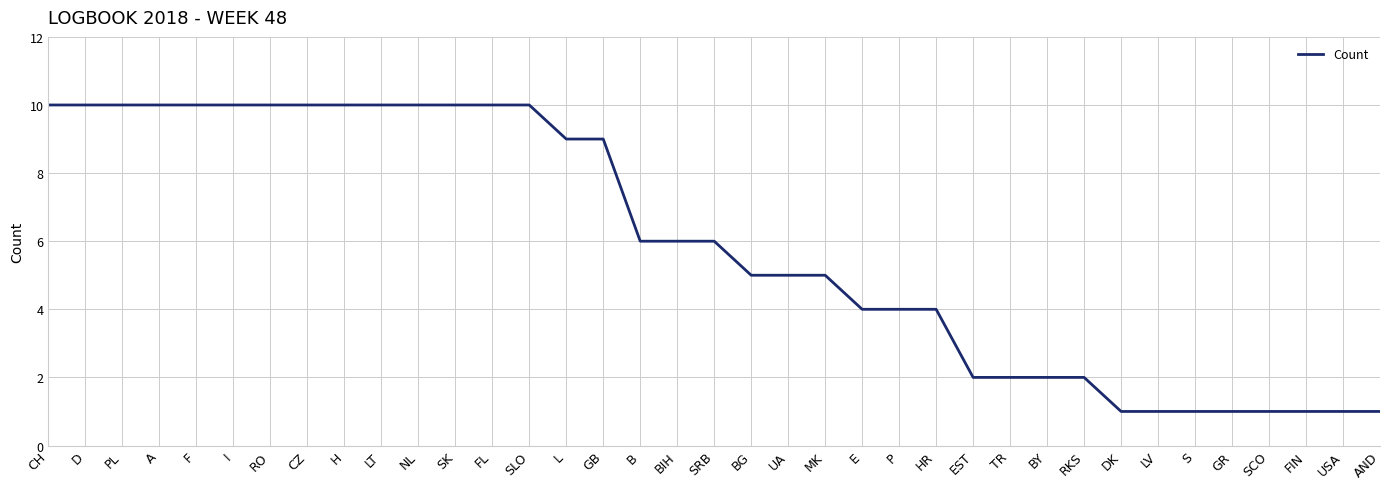

Which has a higher value, USA or P?

P